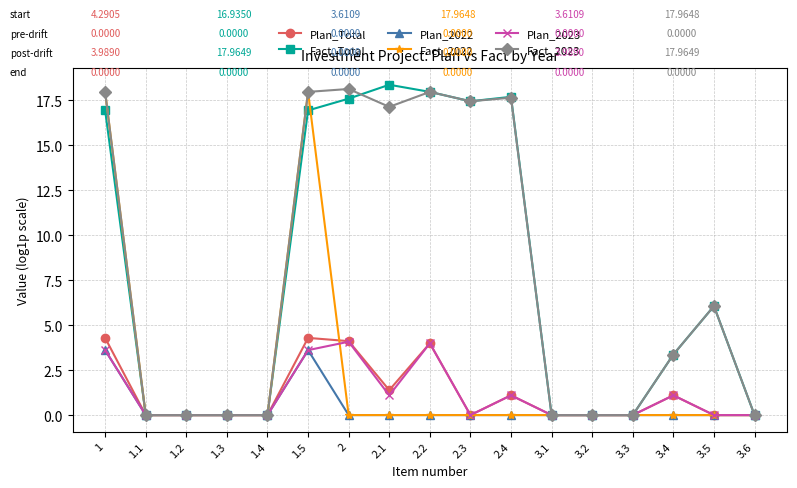

The value of Fact_2023 at 3.4 is 3.4. True or false?

True